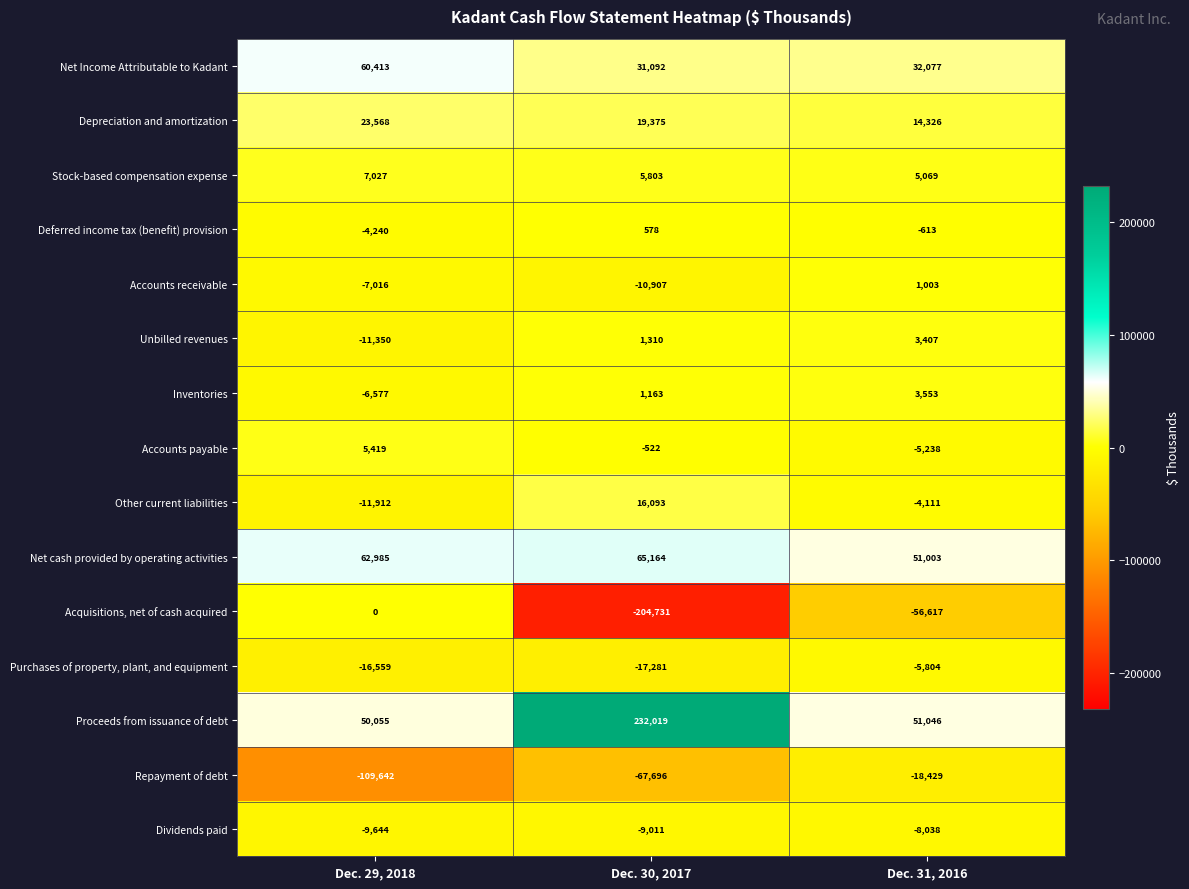

At which label does Purchases of property, plant, and equipment first exceed -16559?

Dec. 31, 2016